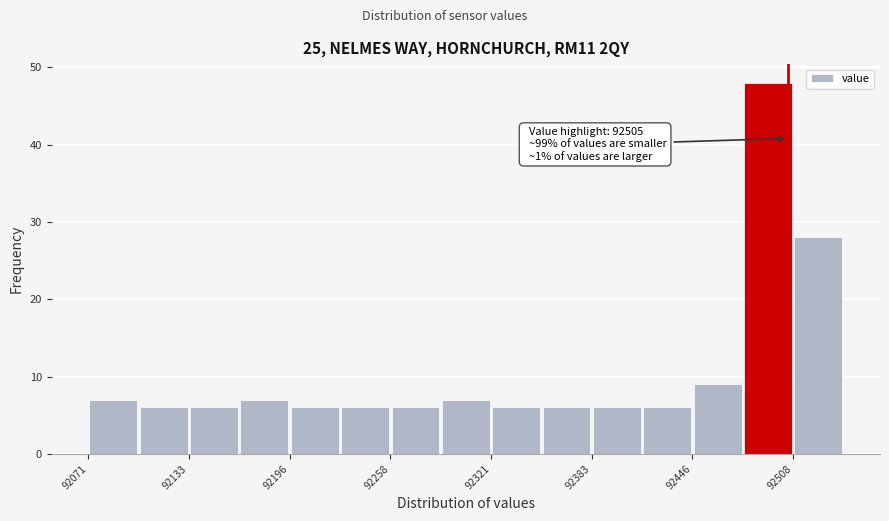

Around what value on the x-axis is the tallest bar? Give the approximate position of its centre, as read against the axis.

92490